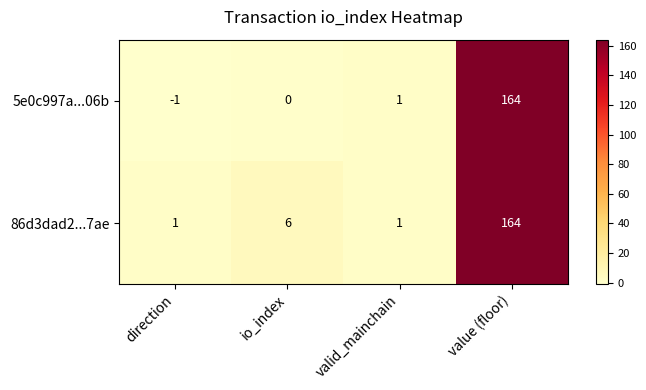

Which series changed the most between io_index and valid_mainchain?

86d3dad2...7ae